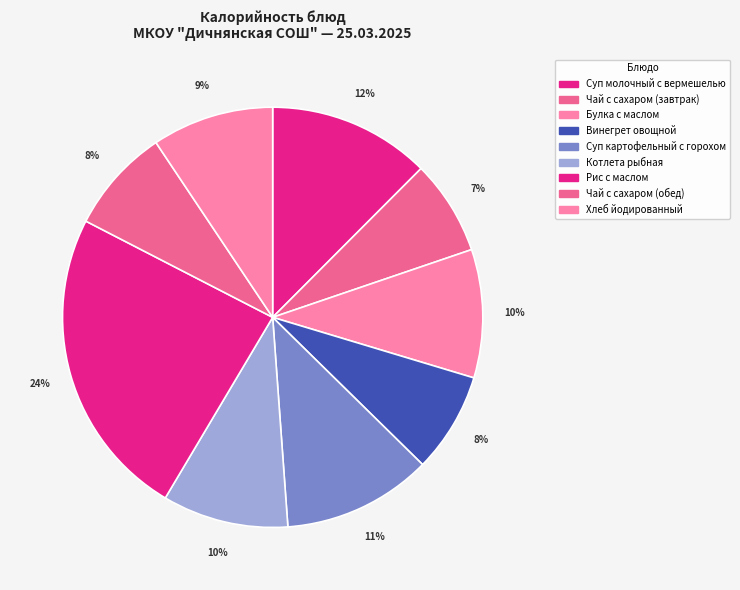

Which has a higher value, Винегрет овощной or Суп молочный с вермешелью?

Суп молочный с вермешелью